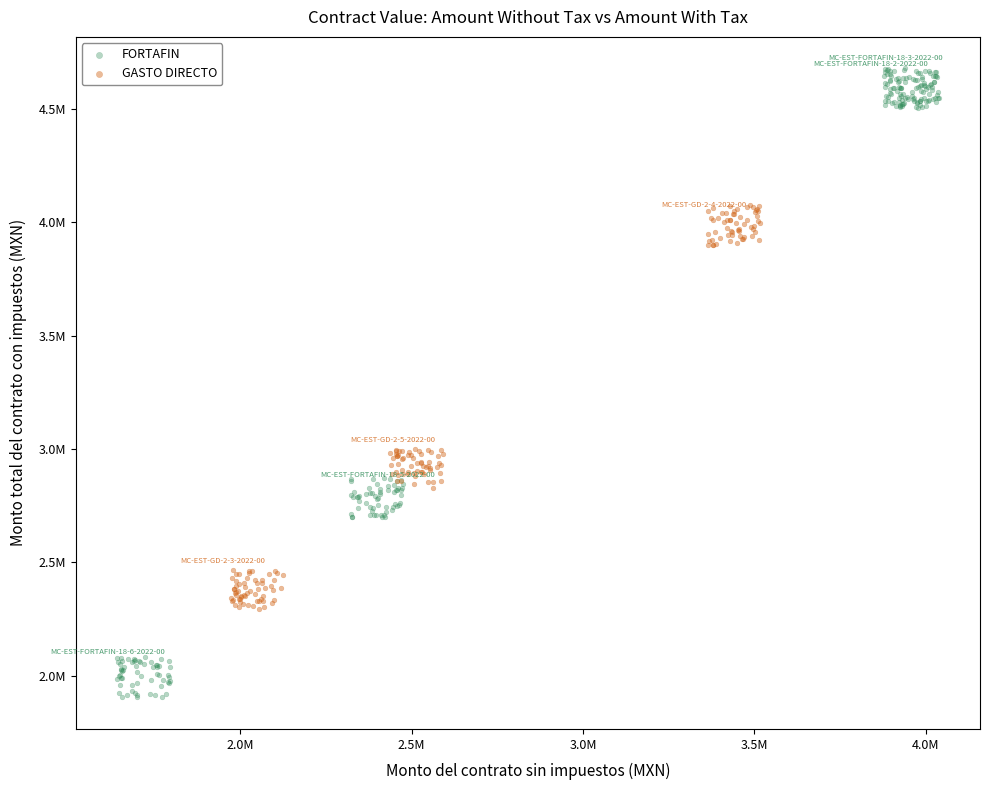

What are all the series names shown in the legend?

FORTAFIN, GASTO DIRECTO